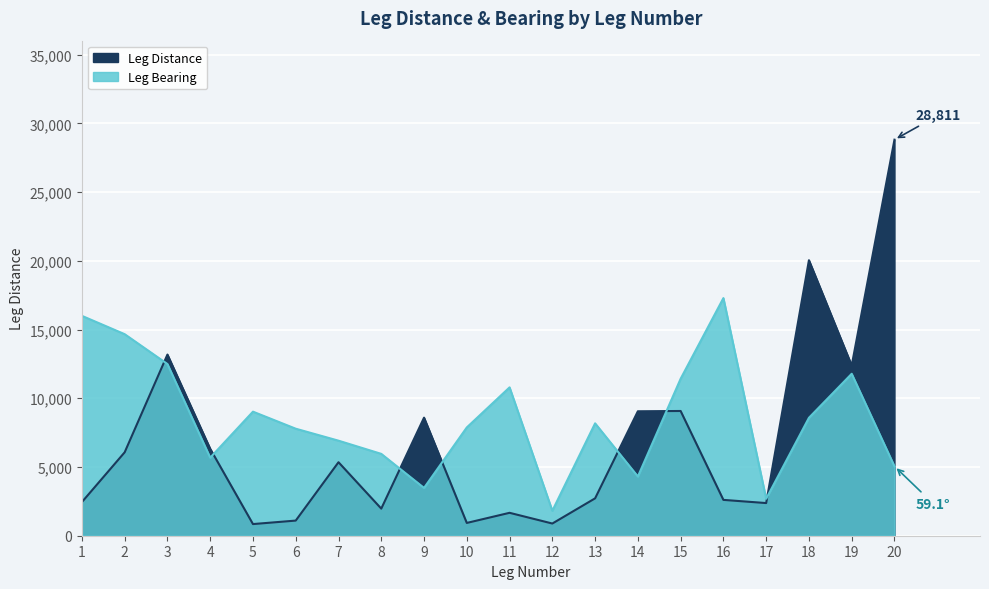

Which category has the highest value across all series?

20